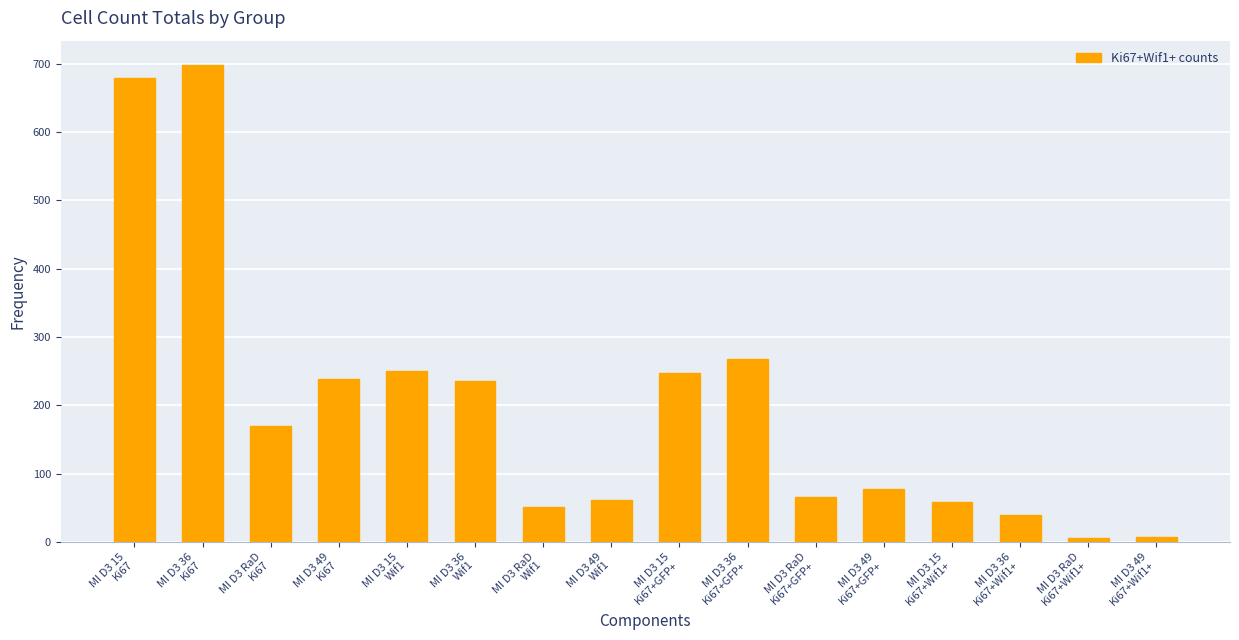

The value at MI D3 36
Ki67 is 1113. True or false?

False